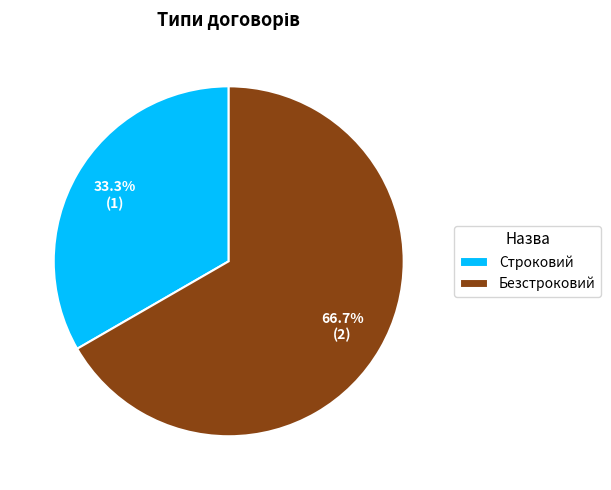

How many segments does this pie chart have?

2